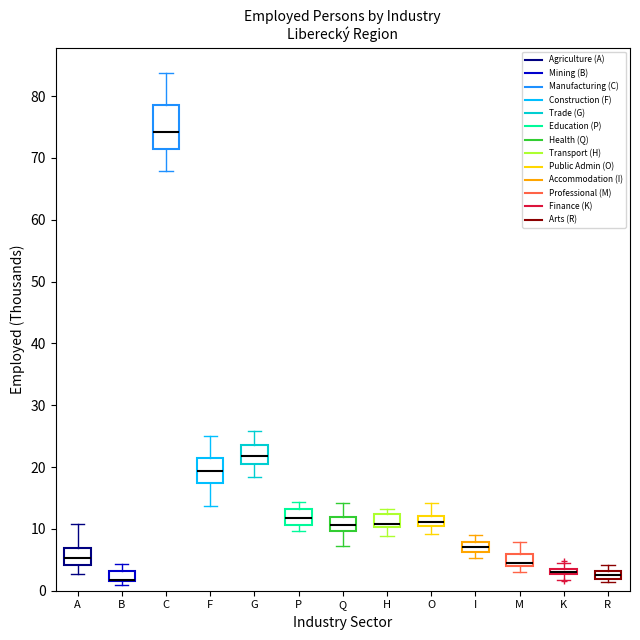

Which box is the tallest, from its lower edge to its upper edge?

C